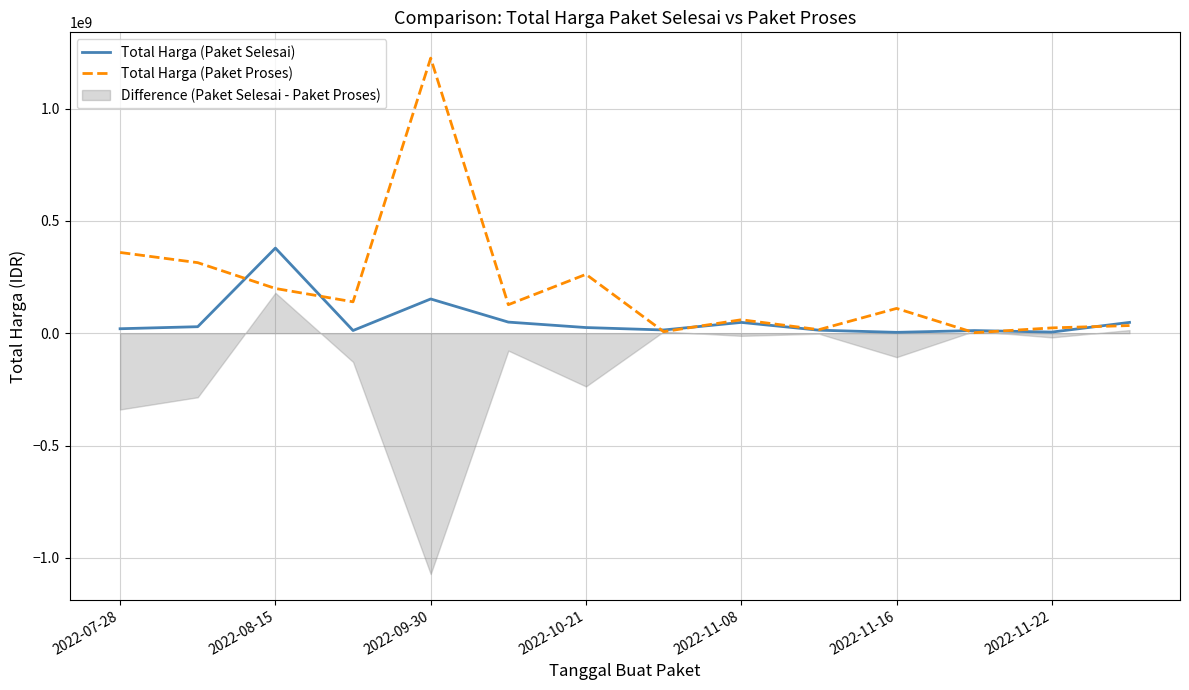

At which label is Total Harga (Paket Proses) closest to 613538875?

2022-07-28